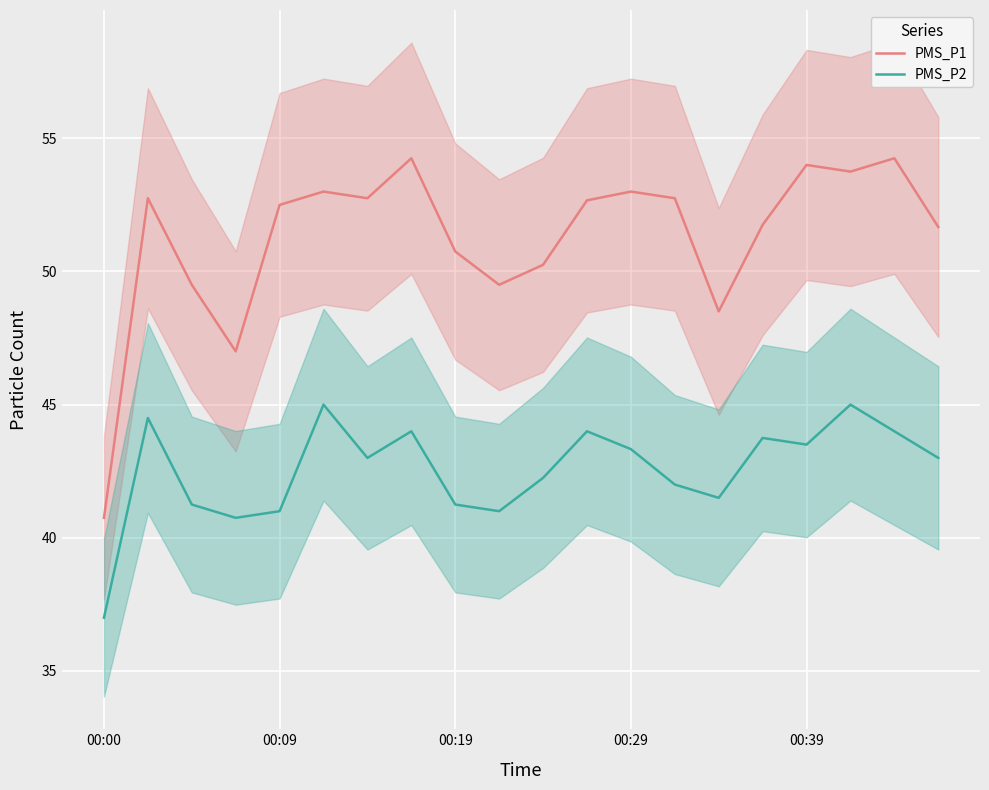

How many categories are shown in the chart?

20